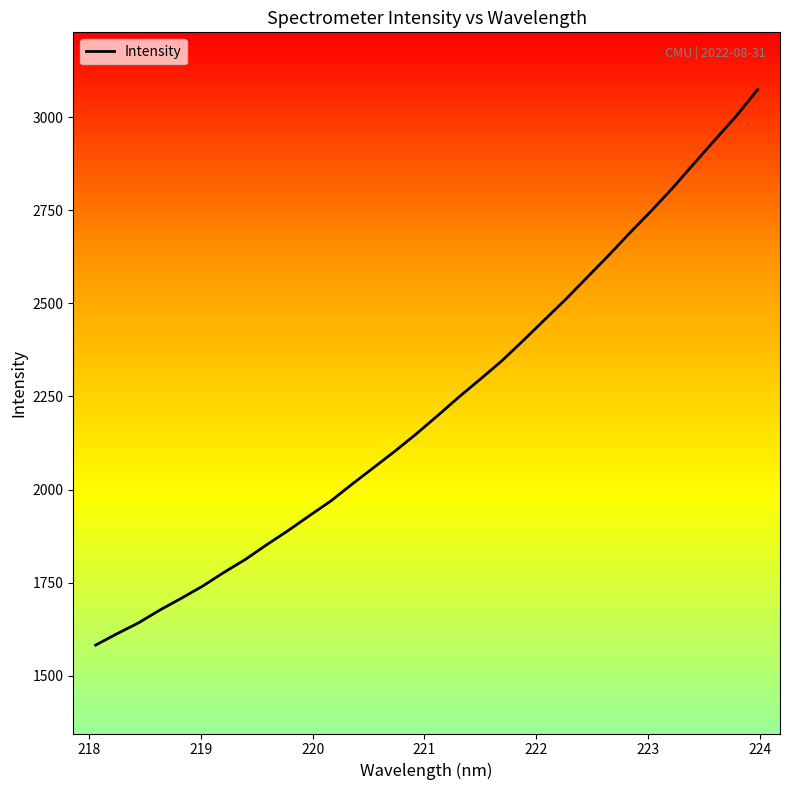

How many categories are shown in the chart?

32